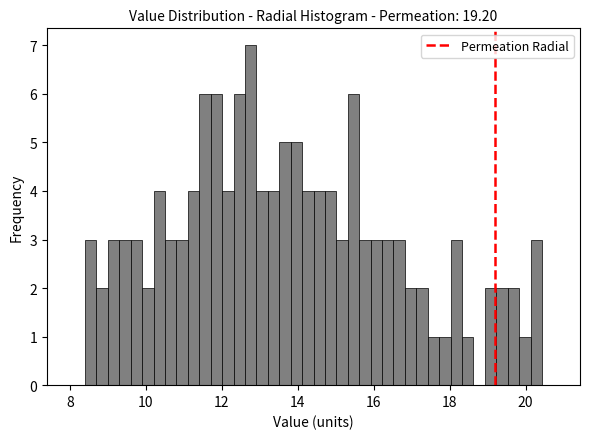

Read against the x-axis, roughly where is the centre of the tallest bar?

12.8